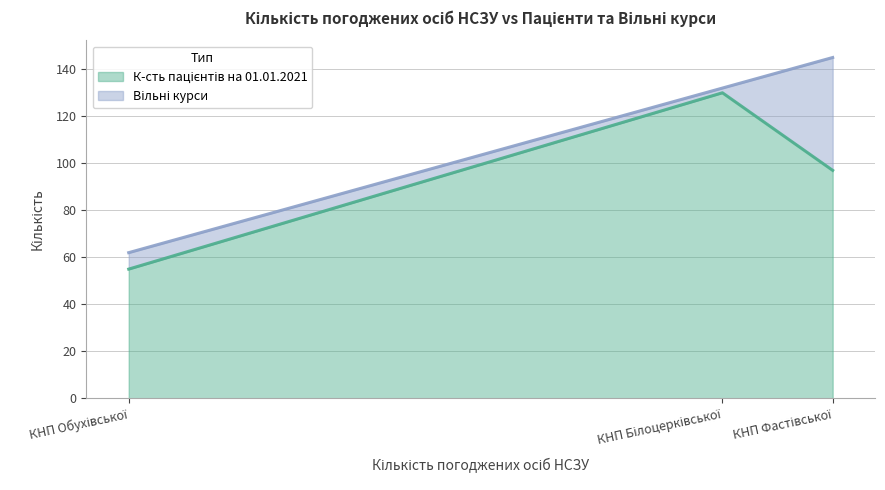

Does the chart display data point markers on the line(s)?

No